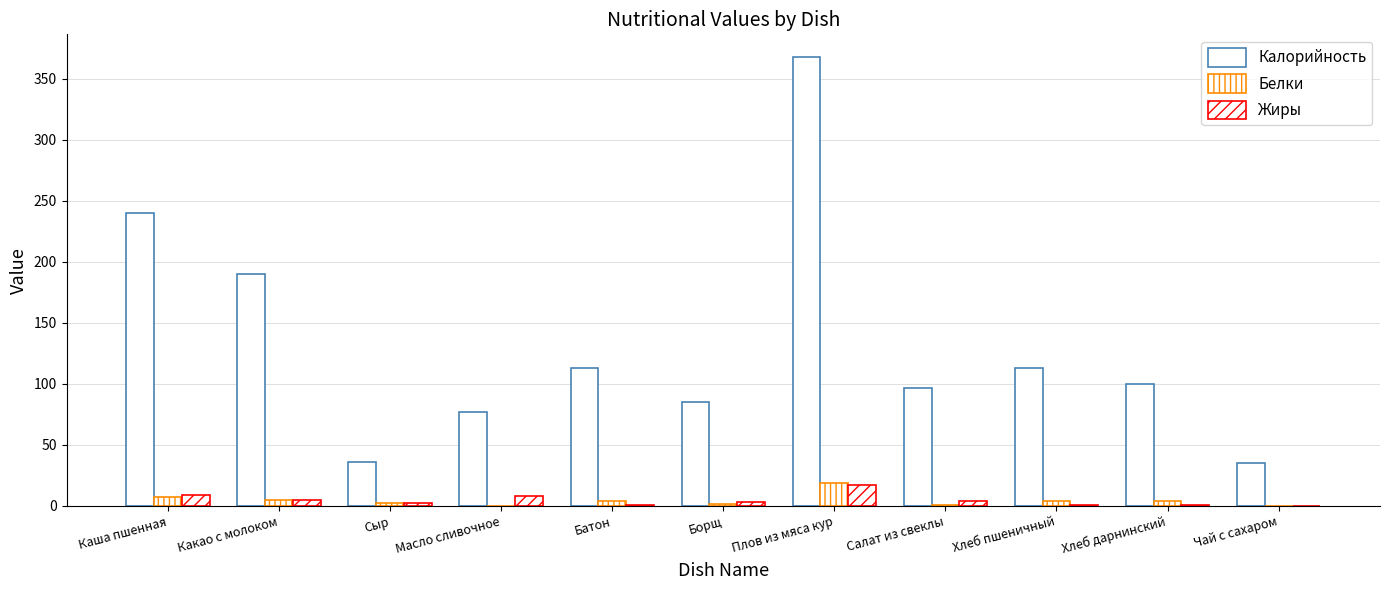

Which label corresponds to the smallest value in the chart?

Масло сливочное